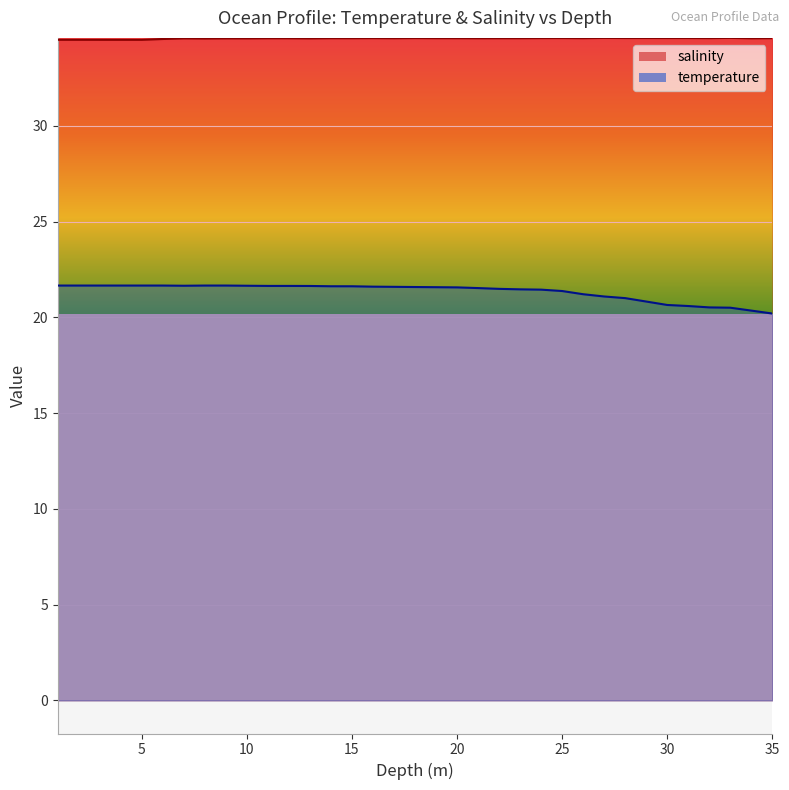

What position from the right is 31.0?

5